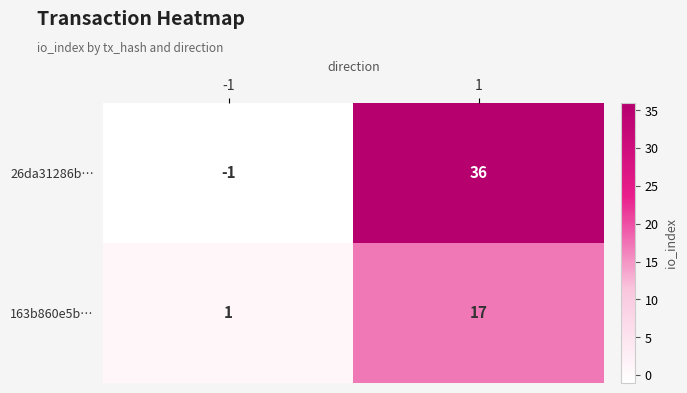

At how many categories does at least one series exceed 24?

1